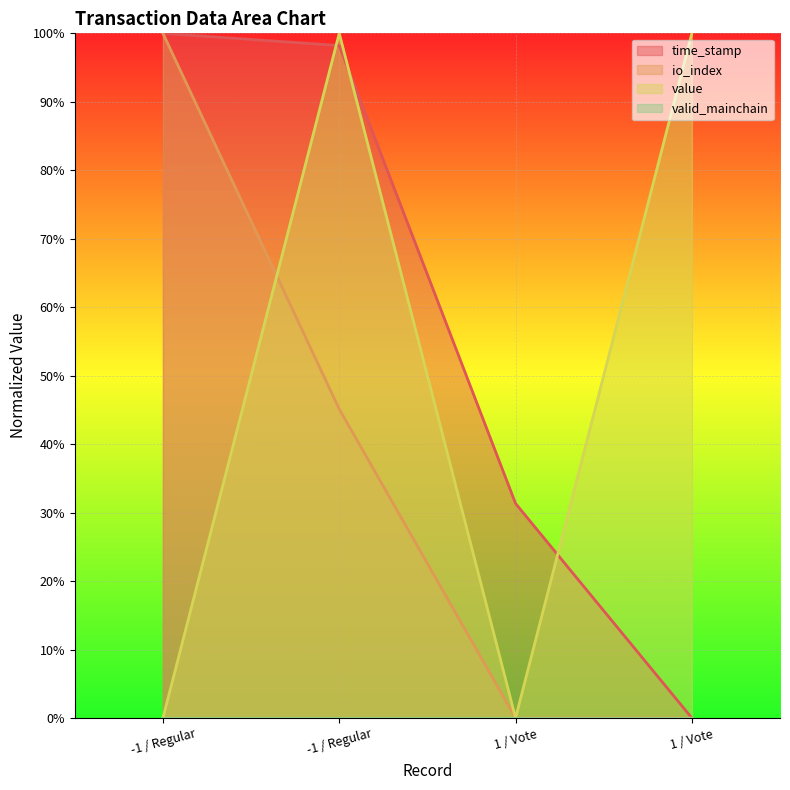

Is the value of value at -1 / Regular greater than the value of io_index at -1 / Regular?

No